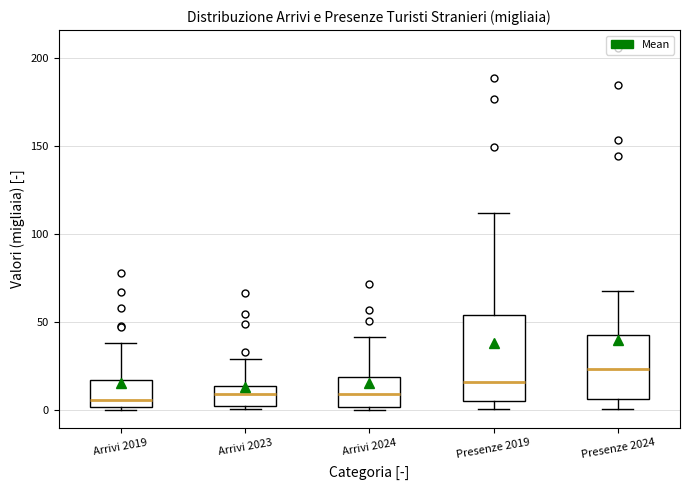

Where does the upper whisker of the box for Arrivi 2023 end on the y-axis? The values are not printed on the chart, so give them approximately, as read against the axis.

30